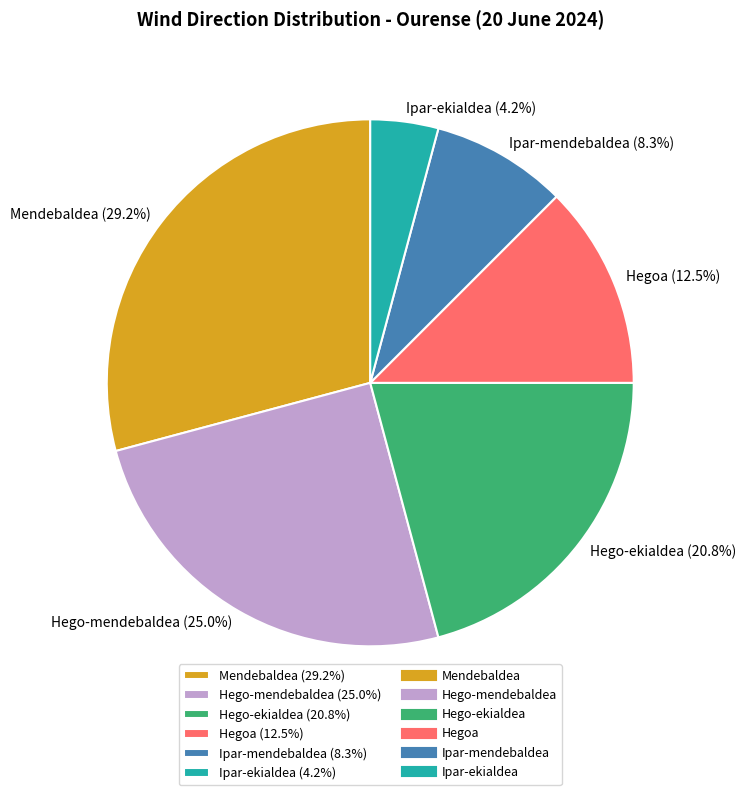

Do Mendebaldea and Ipar-ekialdea together represent more than half of the pie?

No